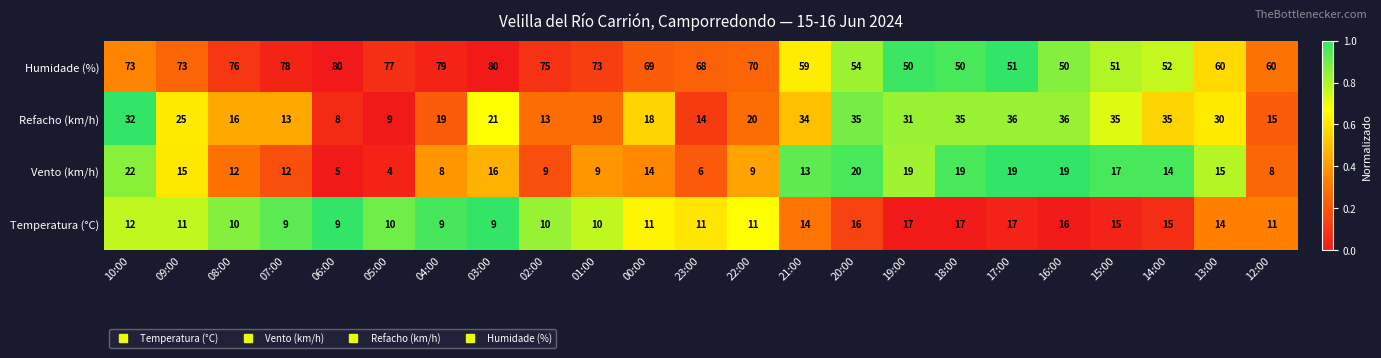

At 10:00, list the series in order from largest to smallest.

Humidade (%), Refacho (km/h), Vento (km/h), Temperatura (°C)